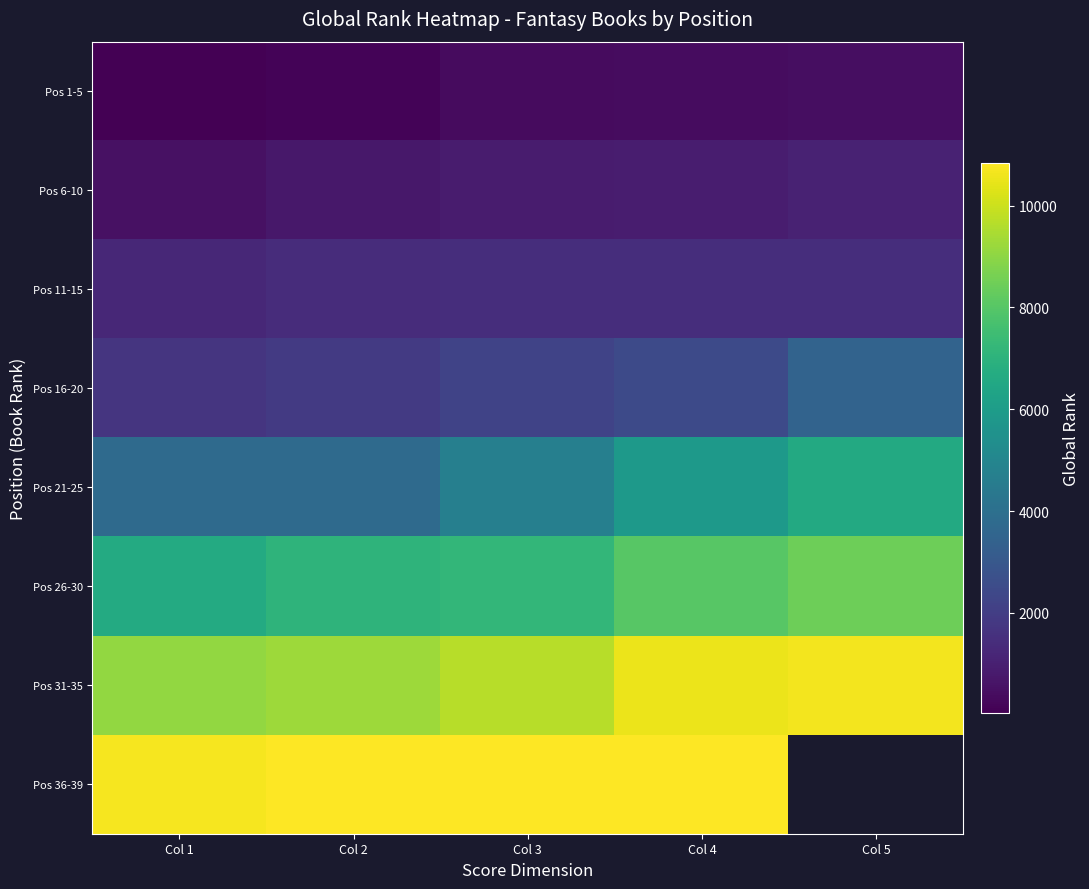

True or false: Pos 1-5 has a value of 188.5 at Col 4.

False